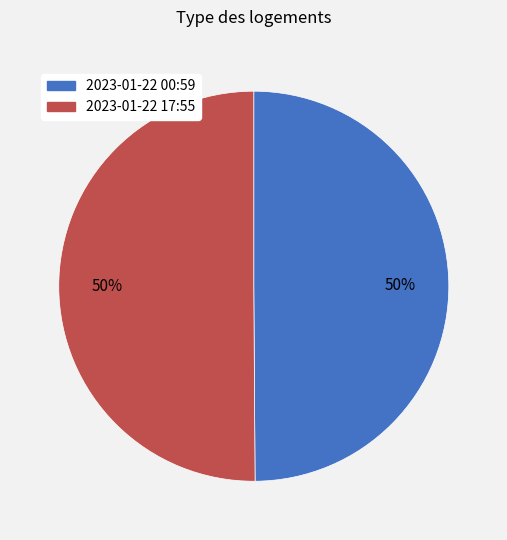

Combined, do 2023-01-22 17:55 and 2023-01-22 00:59 account for over 50%?

Yes